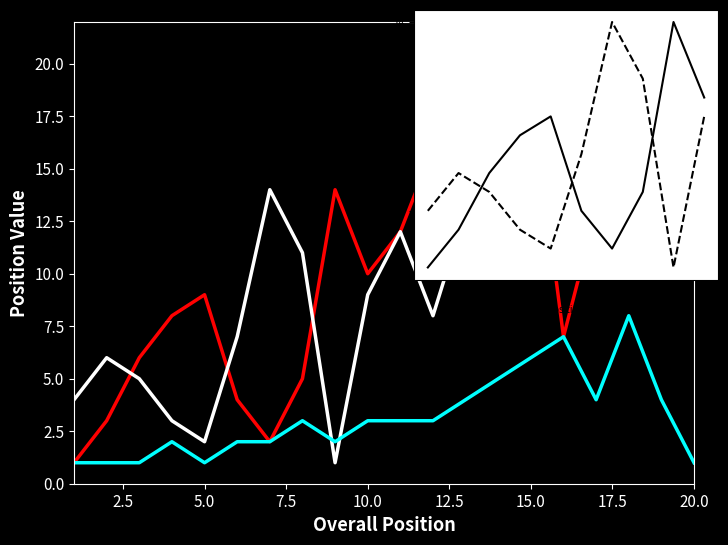

Reading left to right, list all the values displayed in this chart.

Swim pos: 1	3	6	8	9	4	2	5	14	10	12	16	15	17	19	7	13	18	11	20
Run pos: 4	6	5	3	2	7	14	11	1	9	12	8	13	15	10	18	17	16	19	20
Pozicija pagal amziaus grupe: 1	1	1	2	1	2	2	3	2	3	3	3	4	5	6	7	4	8	4	1